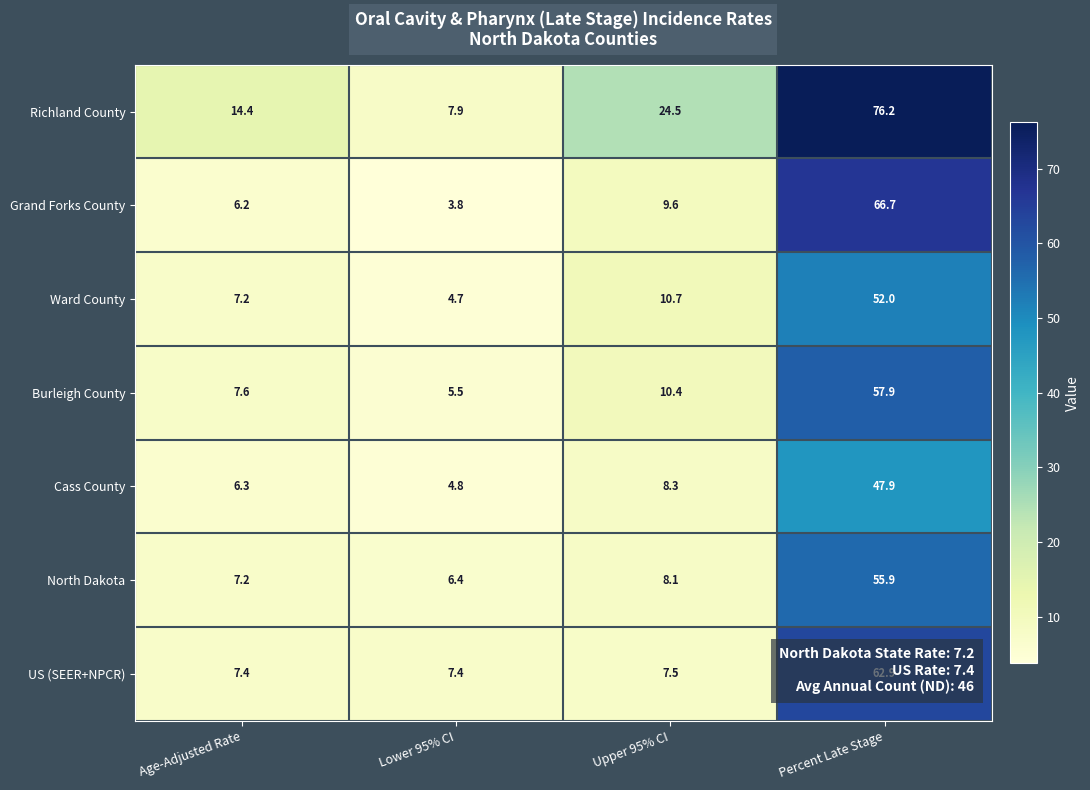

What is the total value across all series at Lower 95% CI?

40.5